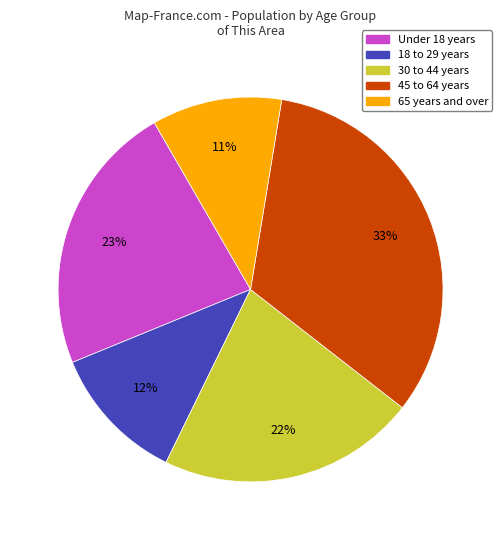

Is 45 to 64 years the majority of the pie?

No